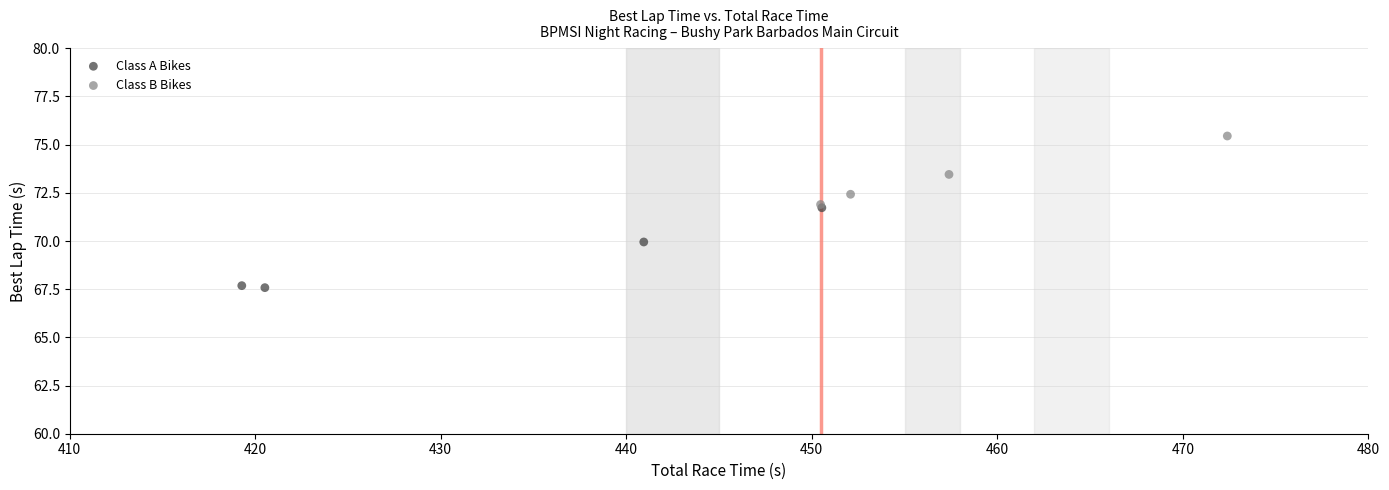

Which series reaches the minimum Y coordinate?

Class A Bikes